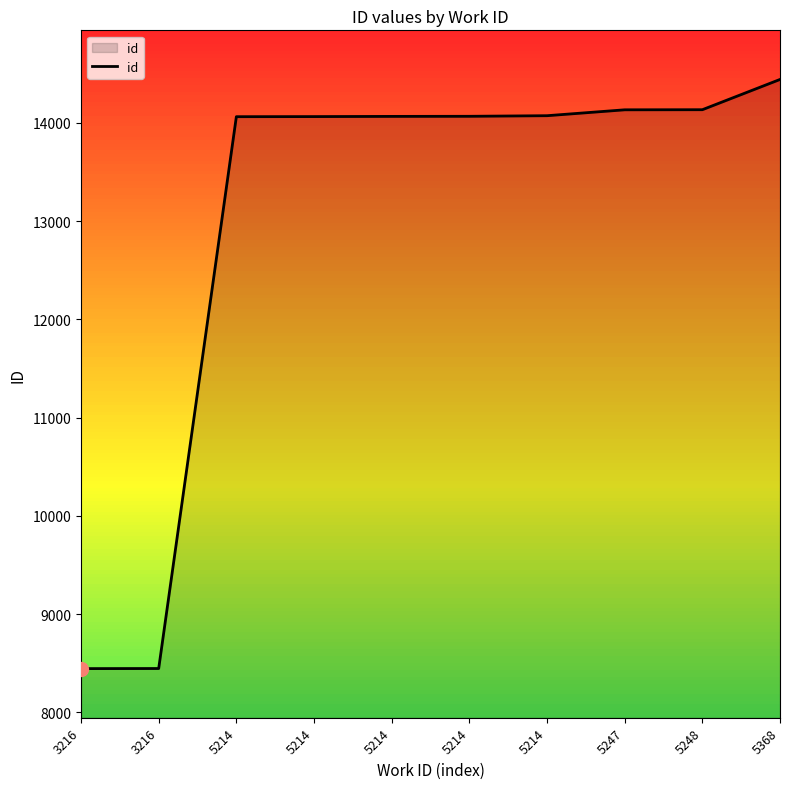

How many lines are shown in the chart?

1